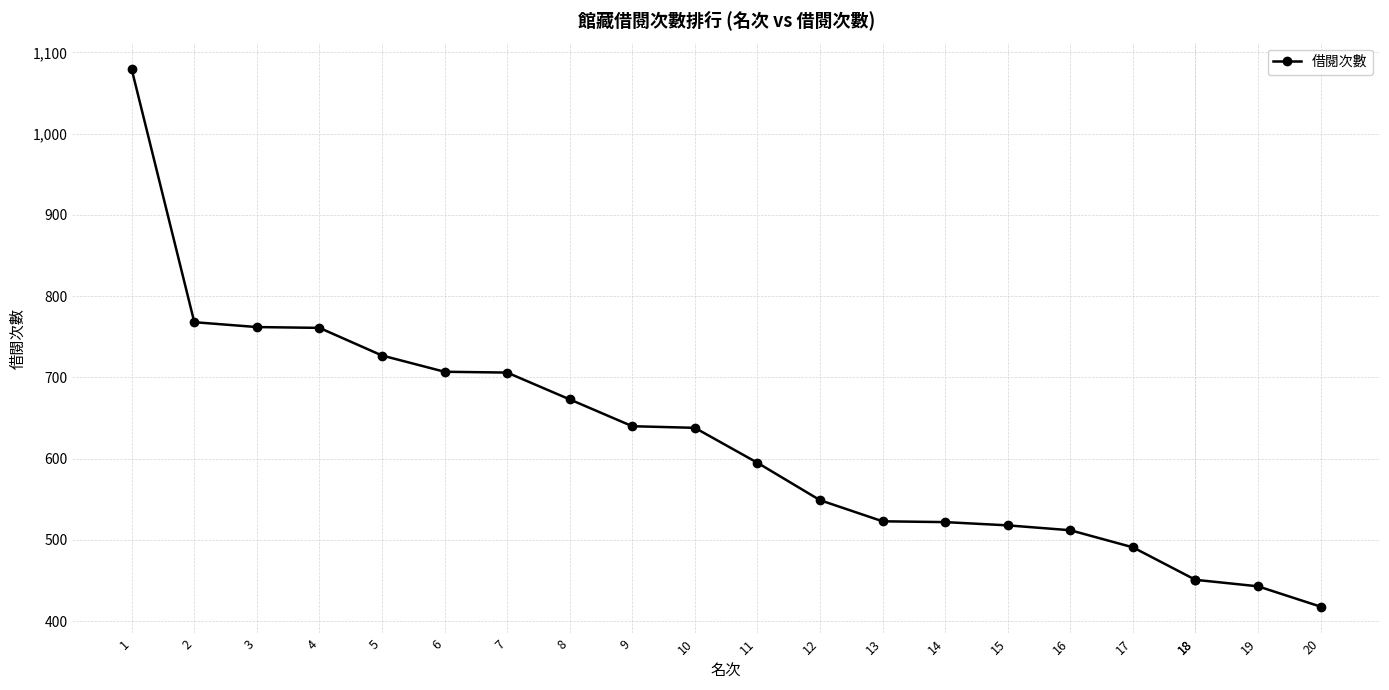

What is the difference between the values at 16 and 10?

126